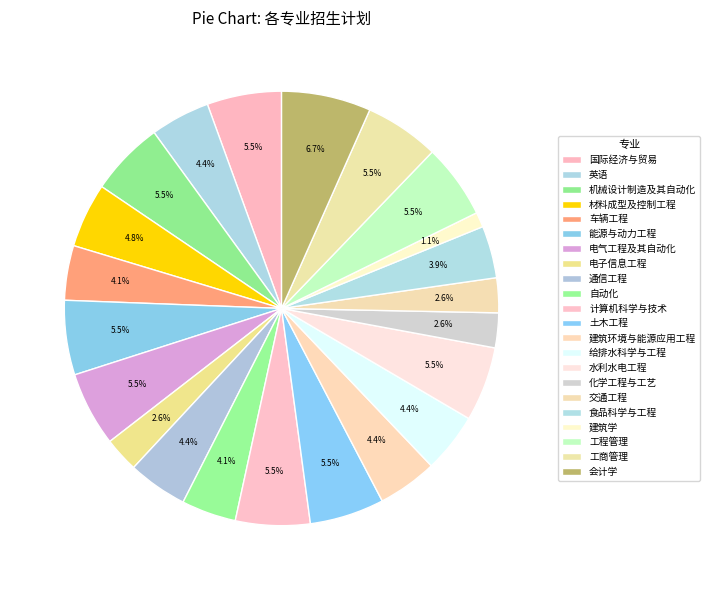

What is the largest slice in the pie chart?

会计学